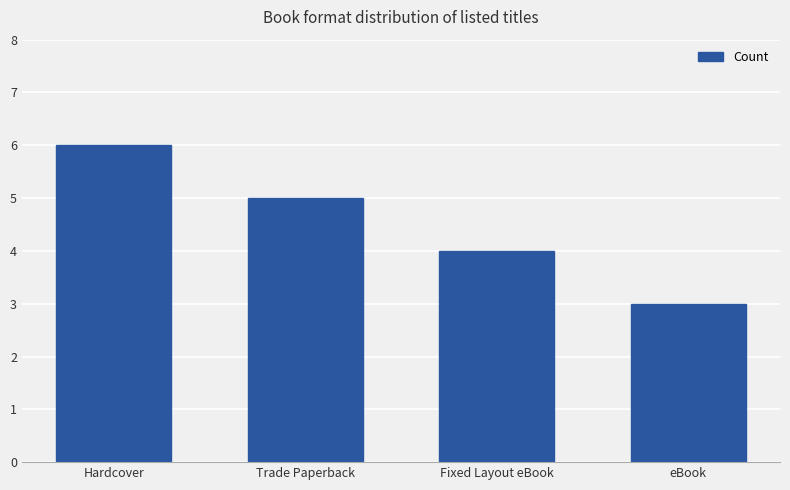

What is the difference between the maximum and minimum values?

3